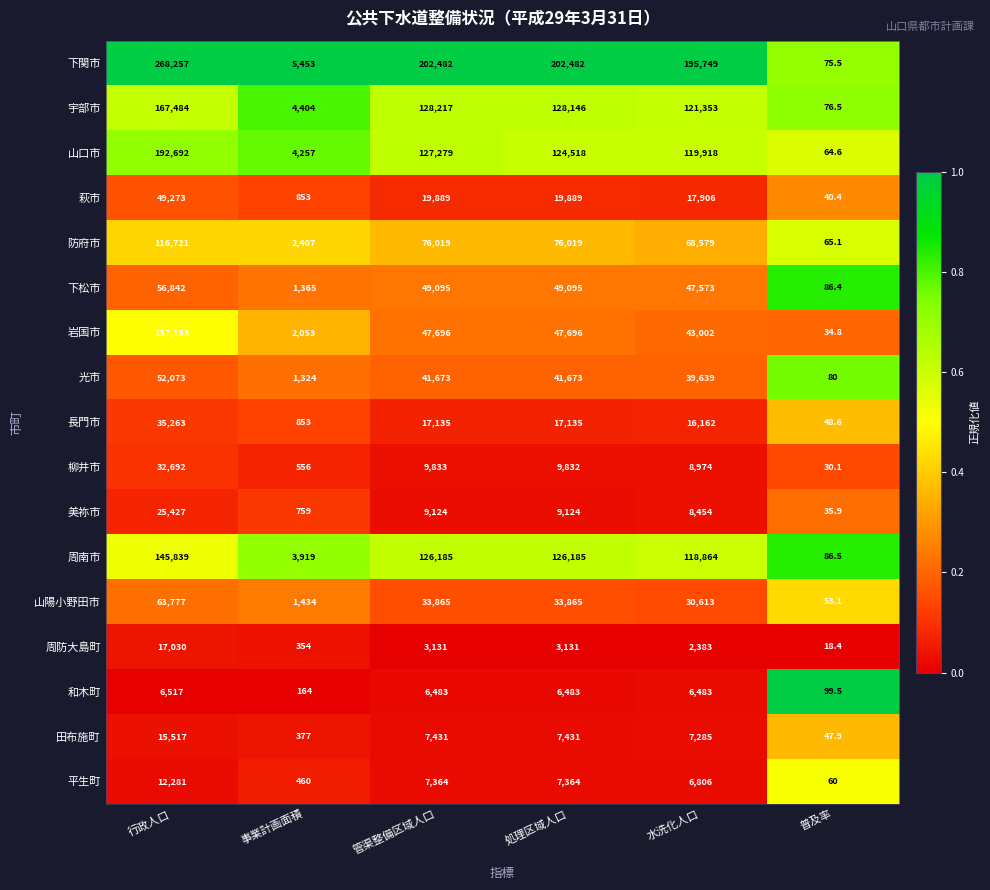

What is the spread (max minus min) of values at 管渠整備区域人口?

199351.0